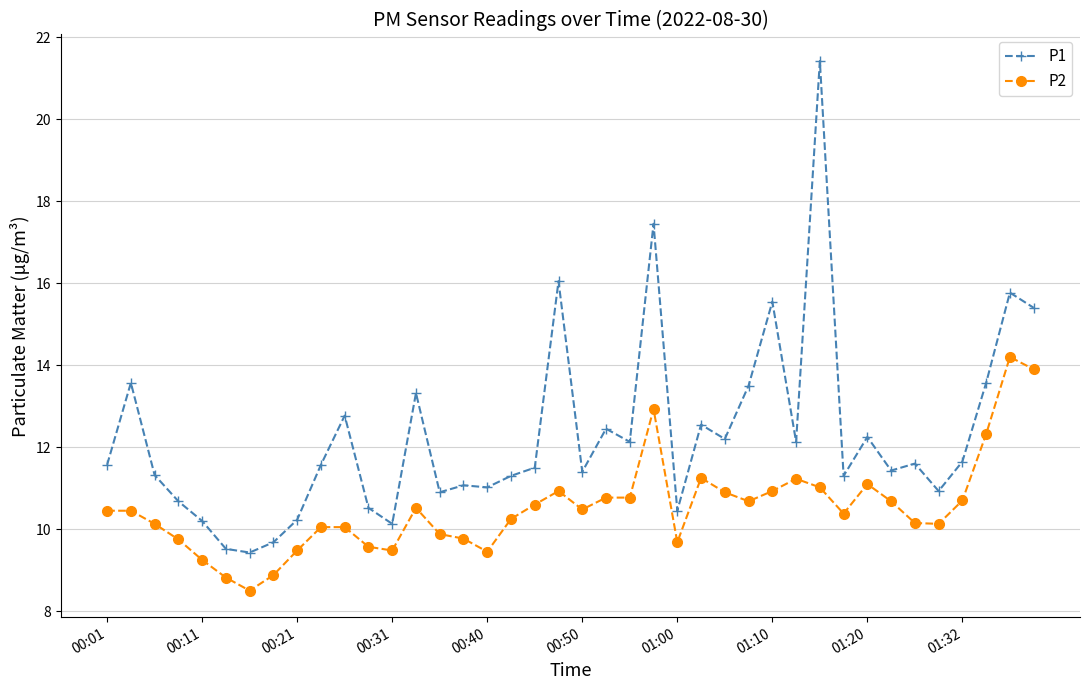

What is the maximum value shown in the chart?

21.4